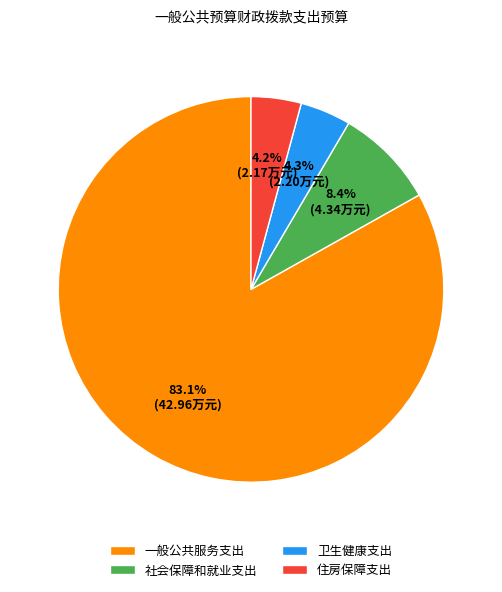

What percentage is the 卫生健康支出 slice, to the nearest percent?

4%